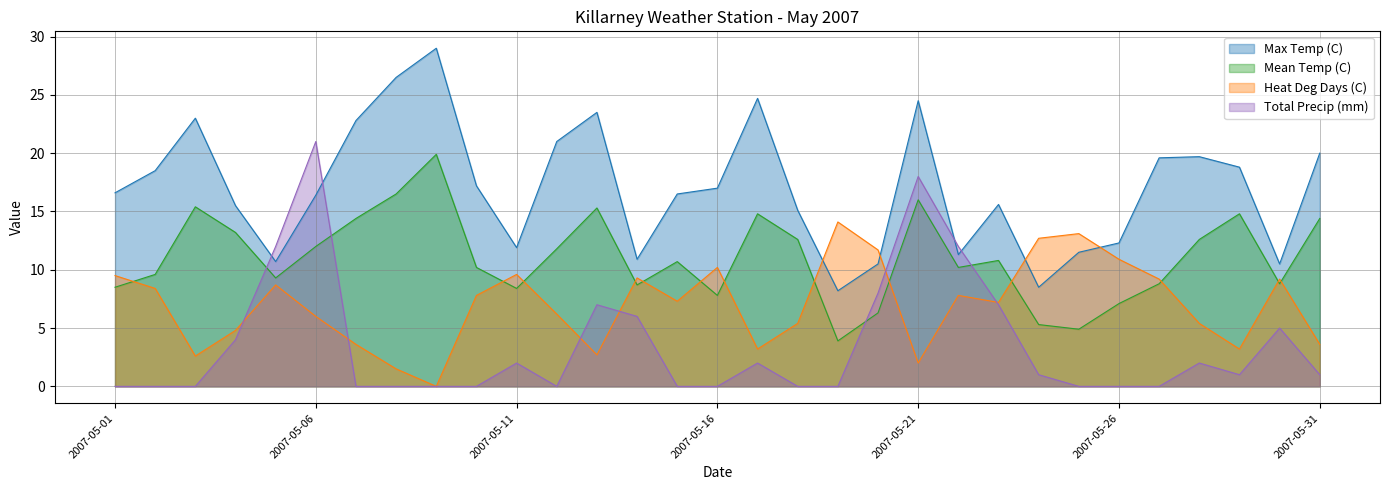

What is the value of the Max Temp (C) point at the 23rd from the left?

15.6